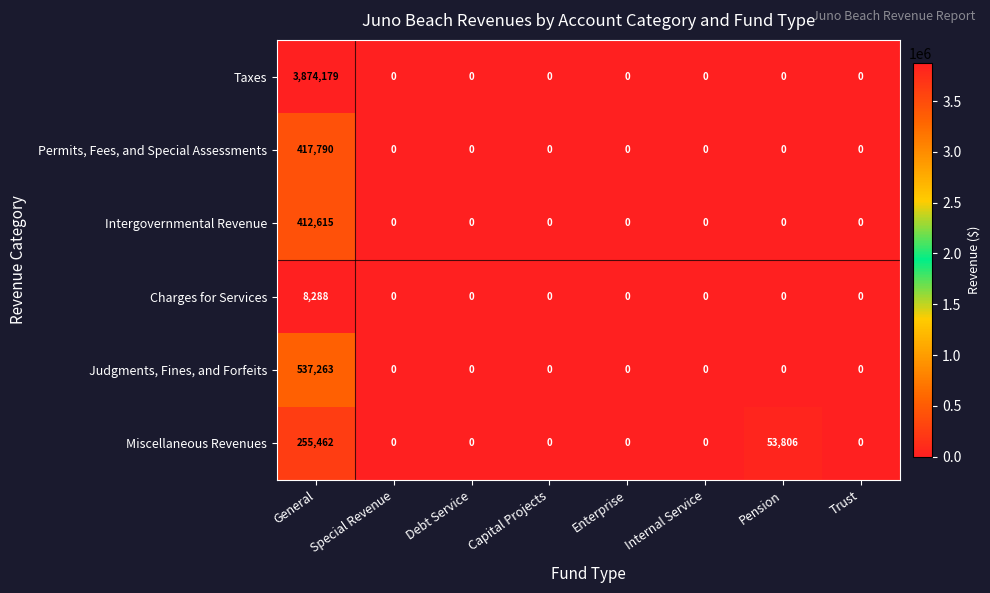

What is the greatest value displayed?

3874179